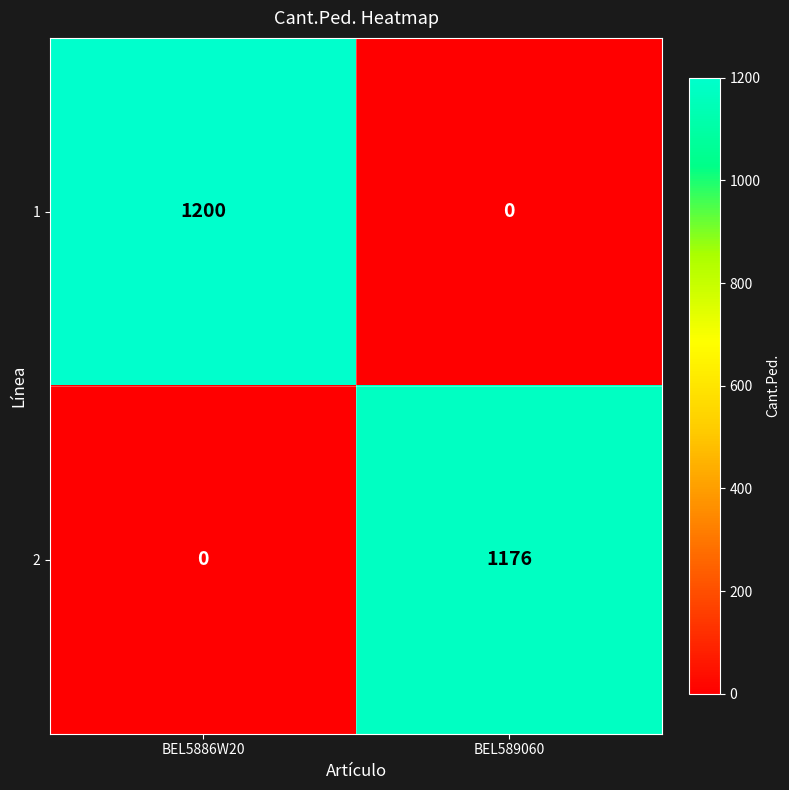

Which label corresponds to the largest value in the chart?

BEL5886W20